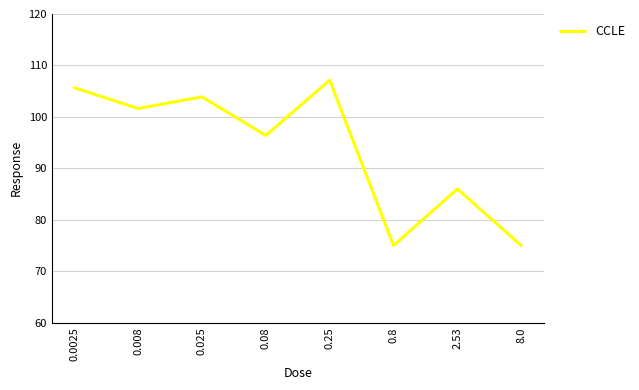

What position from the right is 0.0025?

8